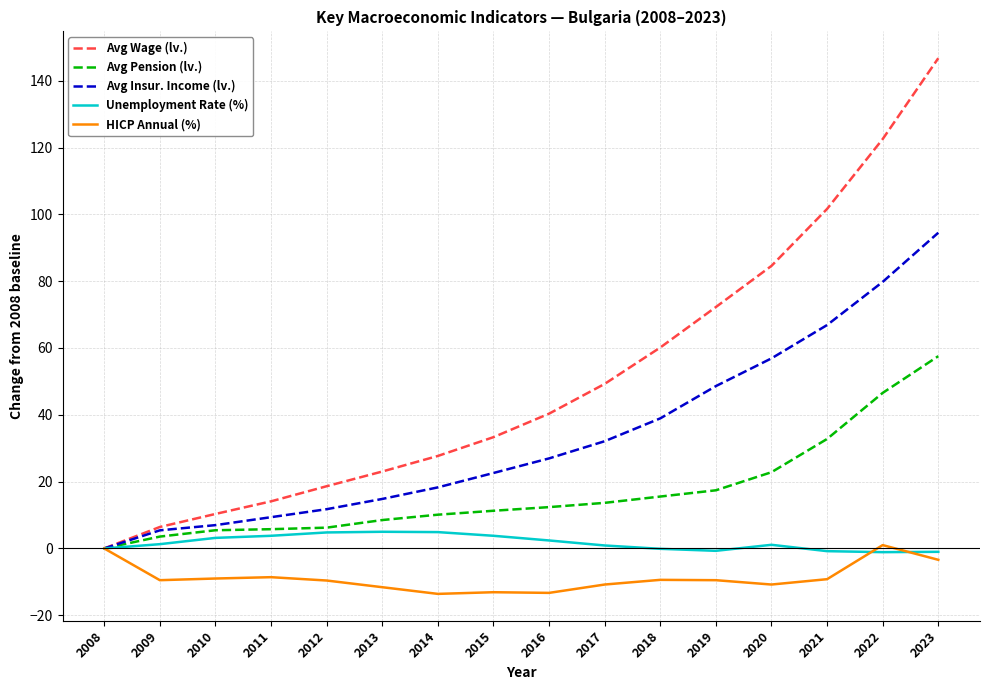

Is the value of HICP Annual (%) at 2012 greater than the value of Avg Insur. Income (lv.) at 2020?

No